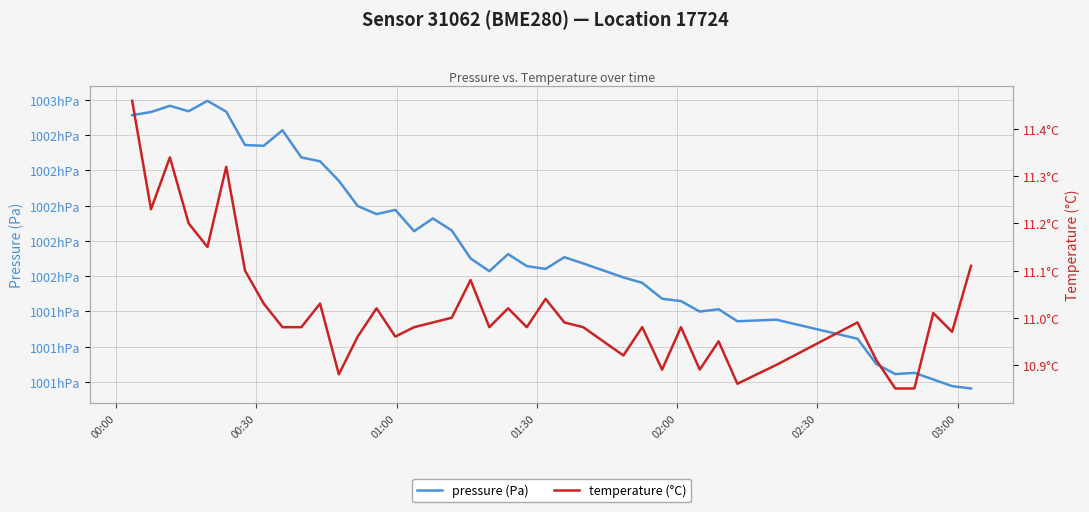

True or false: pressure and temperature cross at least once.

False